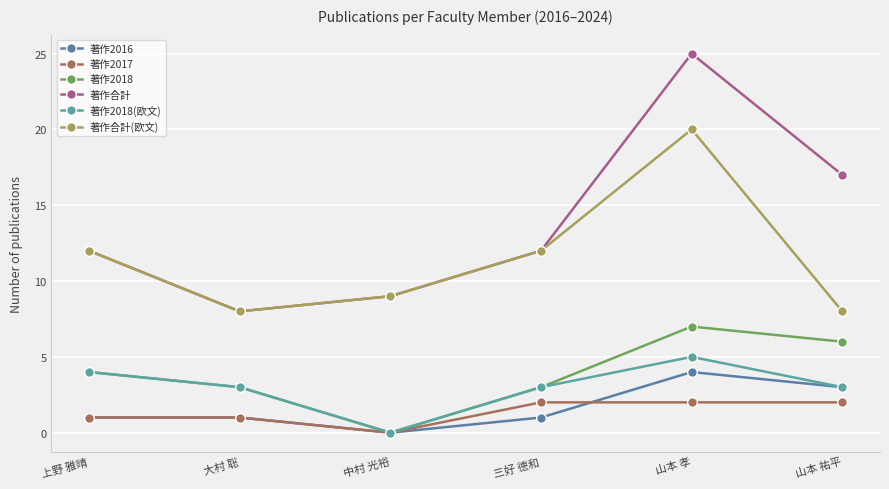

Which label corresponds to the largest value in the chart?

山本 孝